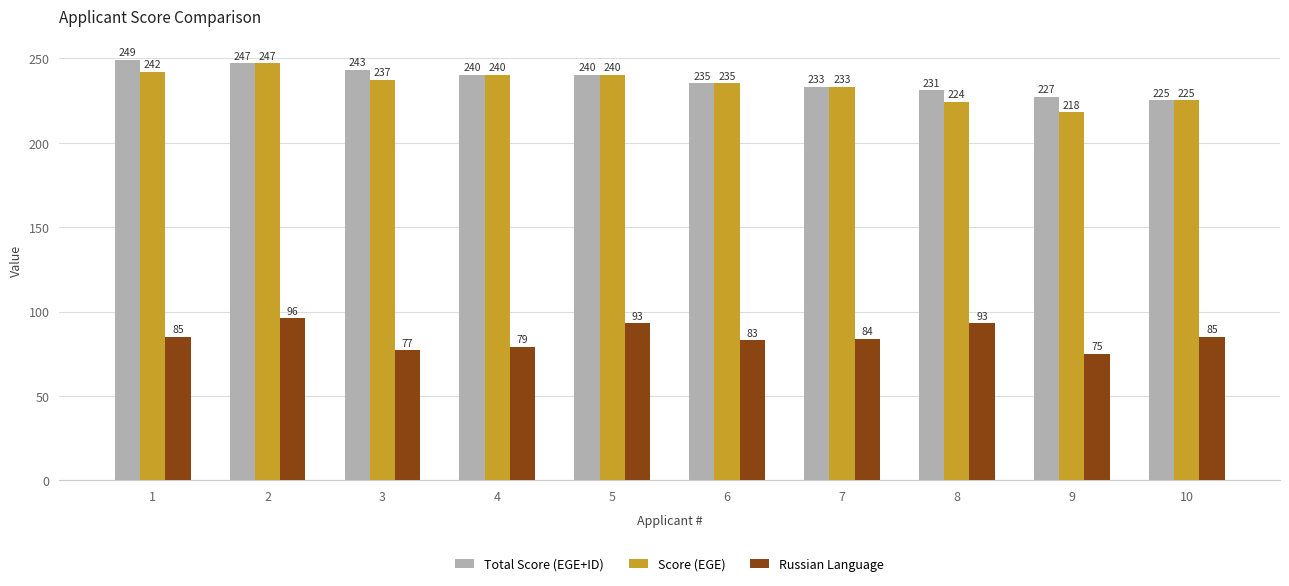

At which category is the sum across all series the highest?

2